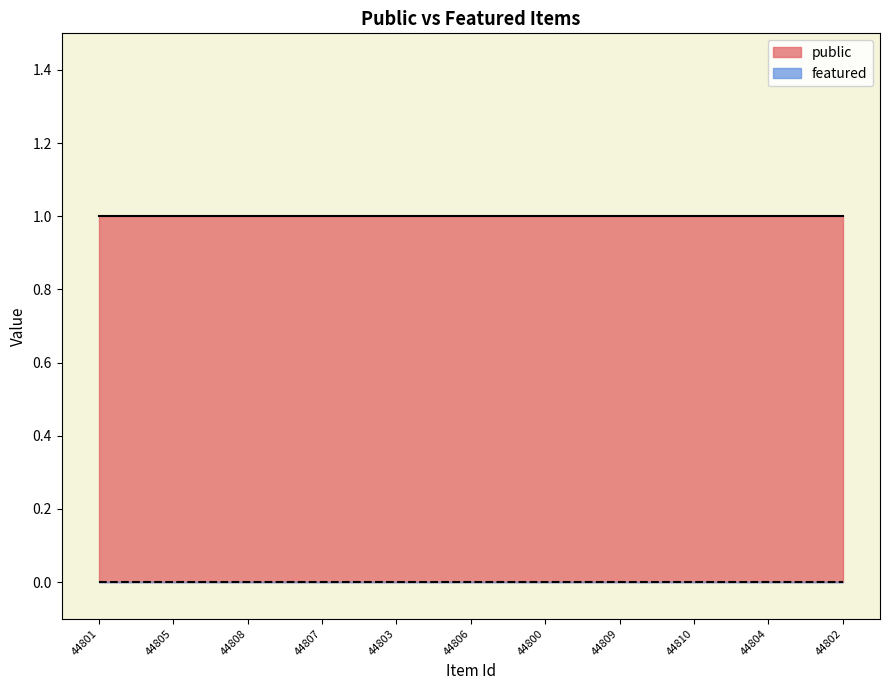

Which series has the largest range (max minus min)?

public